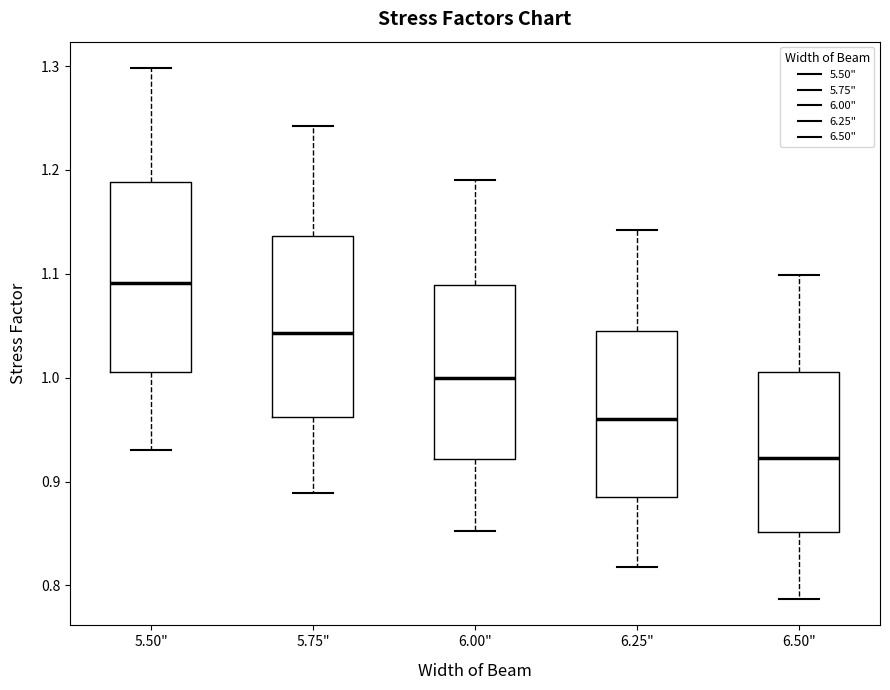

Which box's median line is the highest?

5.50"